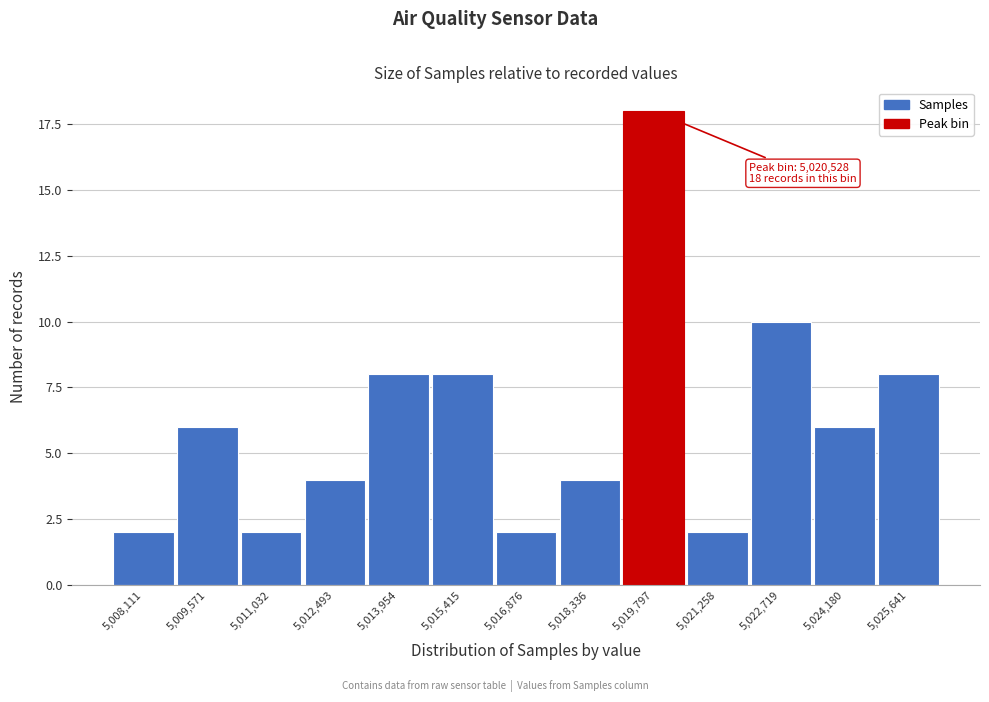

Reading left to right, transcribe all the data shown in this chart.

5,008,111=2	5,009,571=6	5,011,032=2	5,012,493=4	5,013,954=8	5,015,415=8	5,016,876=2	5,018,336=4	5,019,797=18	5,021,258=2	5,022,719=10	5,024,180=6	5,025,641=8